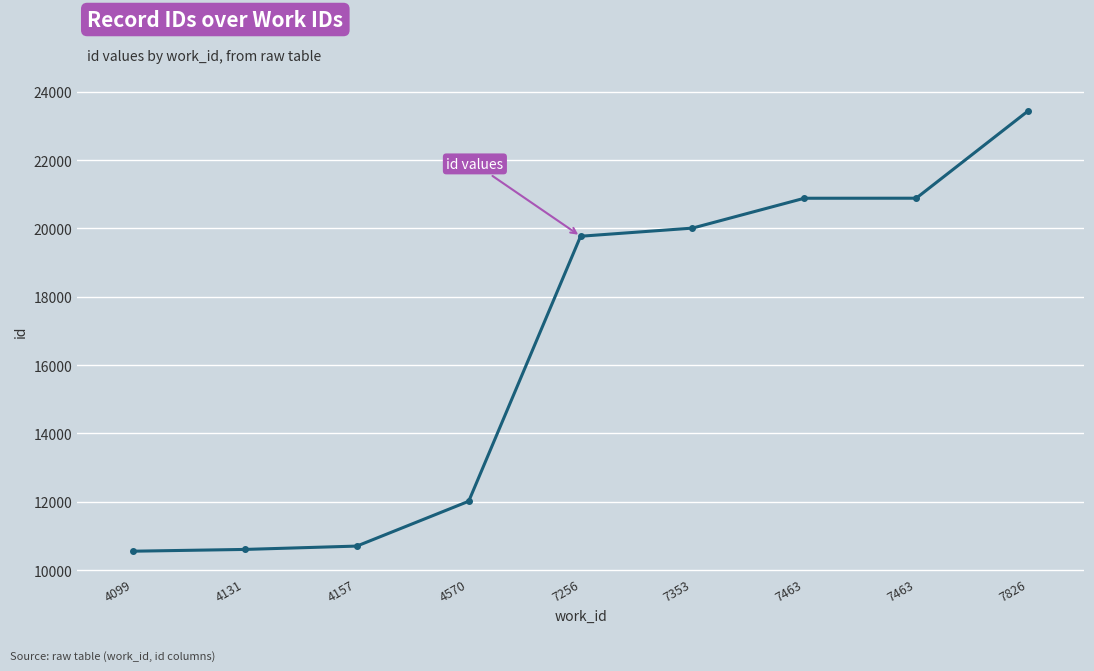

Rank the categories by value from lowest to highest.

4099, 4131, 4157, 4570, 7256, 7353, 7463, 7463, 7826